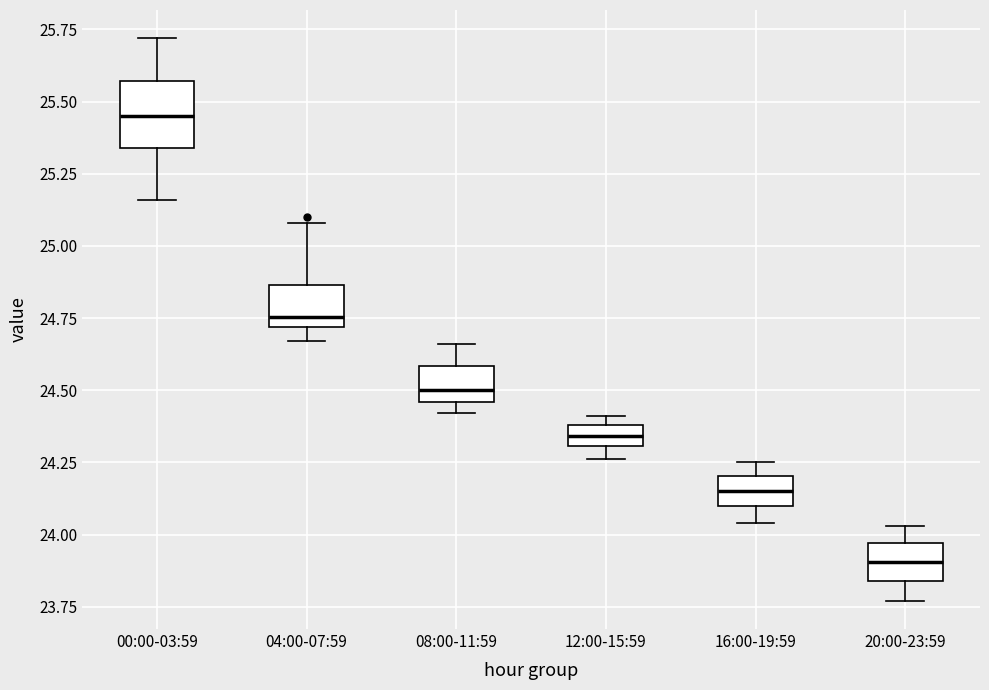

Comparing the boxes themselves (not the whiskers), which one is the tallest?

00:00-03:59